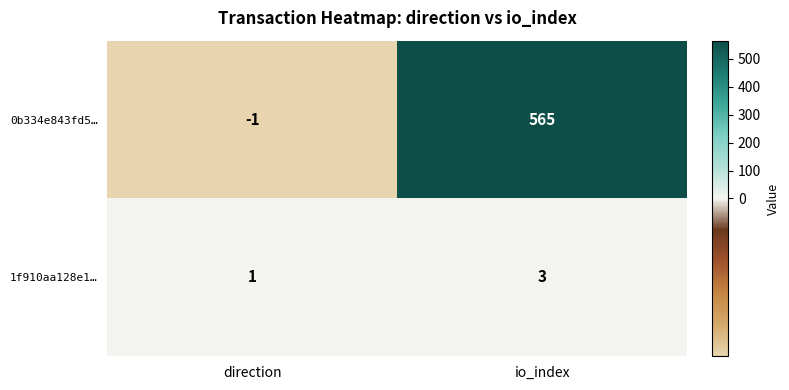

What is the sum of the 1f910aa128e1… values at direction and io_index?

4